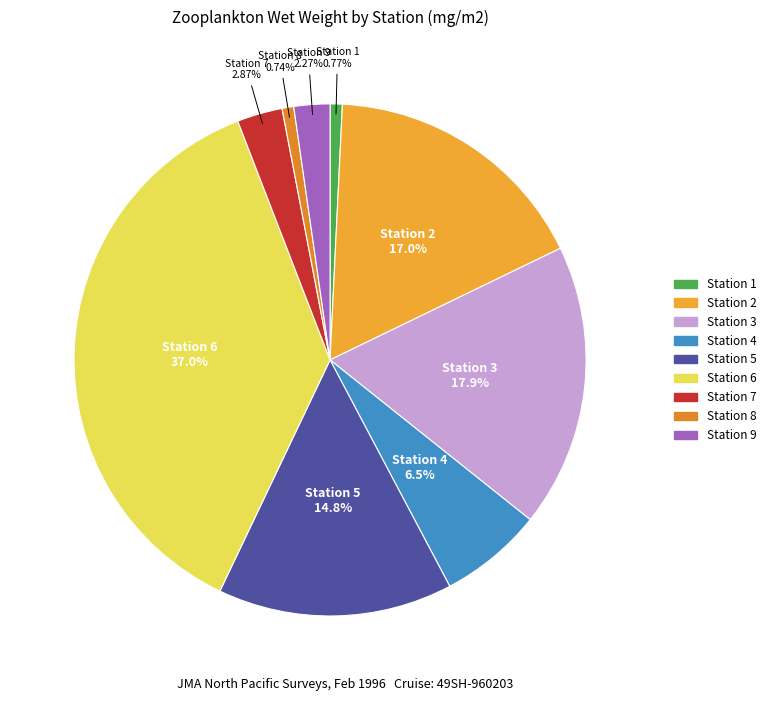

Count the number of slices in the pie.

9